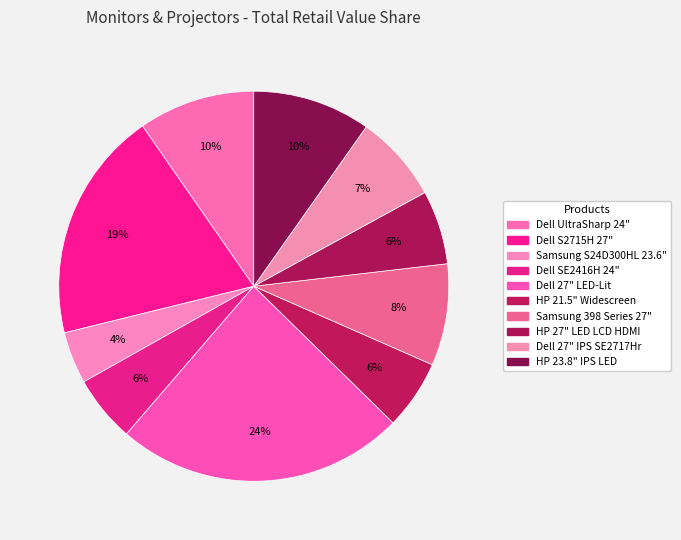

How many segments does this pie chart have?

10